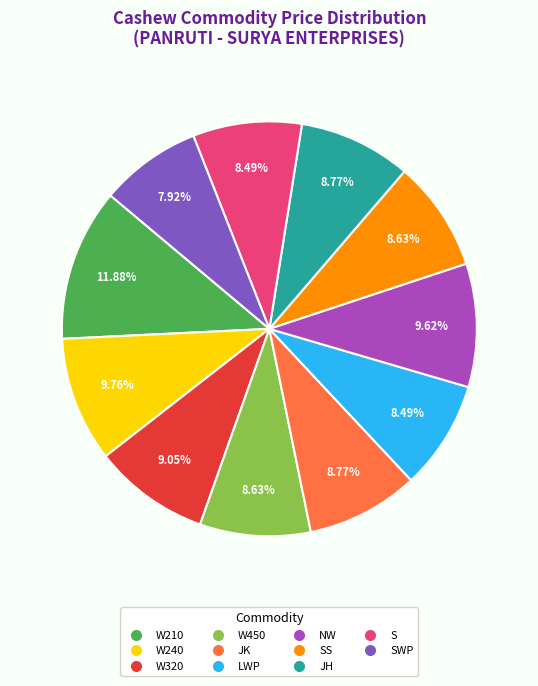

Does any single category account for the majority?

No